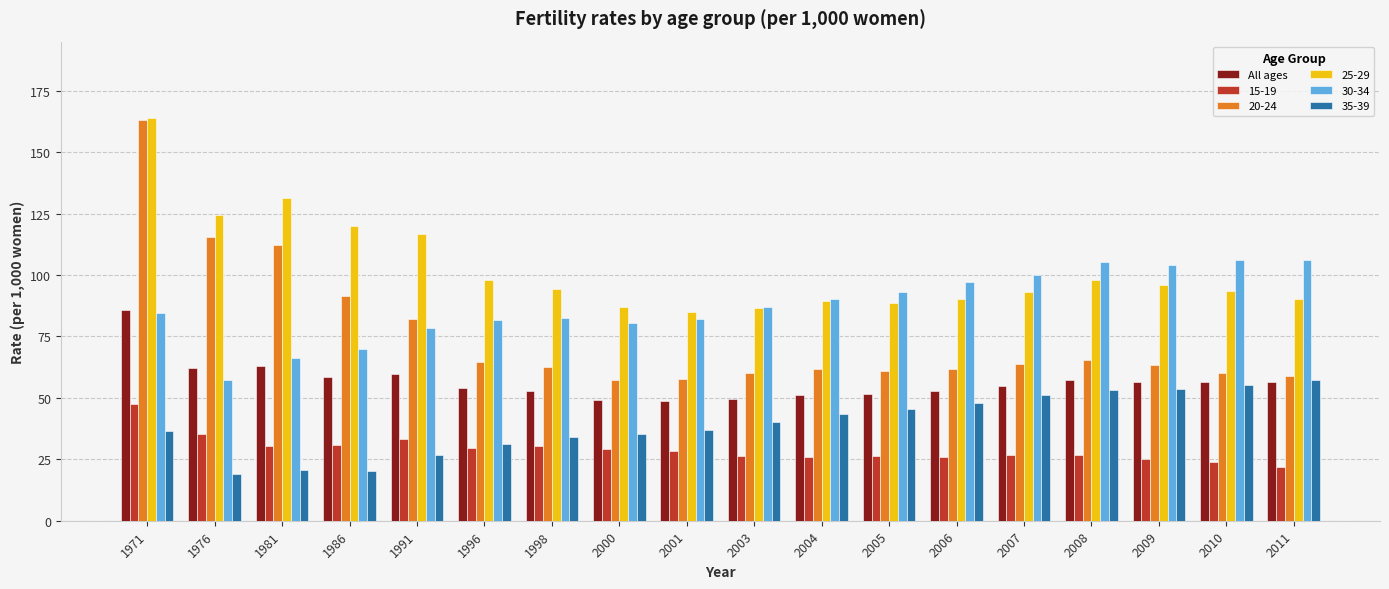

What is the smallest value displayed?

19.2